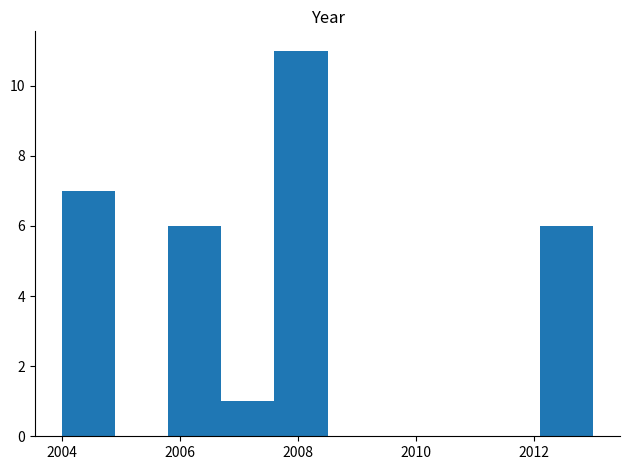

How tall is the bar that spans 2005.8 to 2006.7 on the x-axis? Neither the bar edges nor the heights are printed on the chart, so give them approximately, as read against the axes.

6